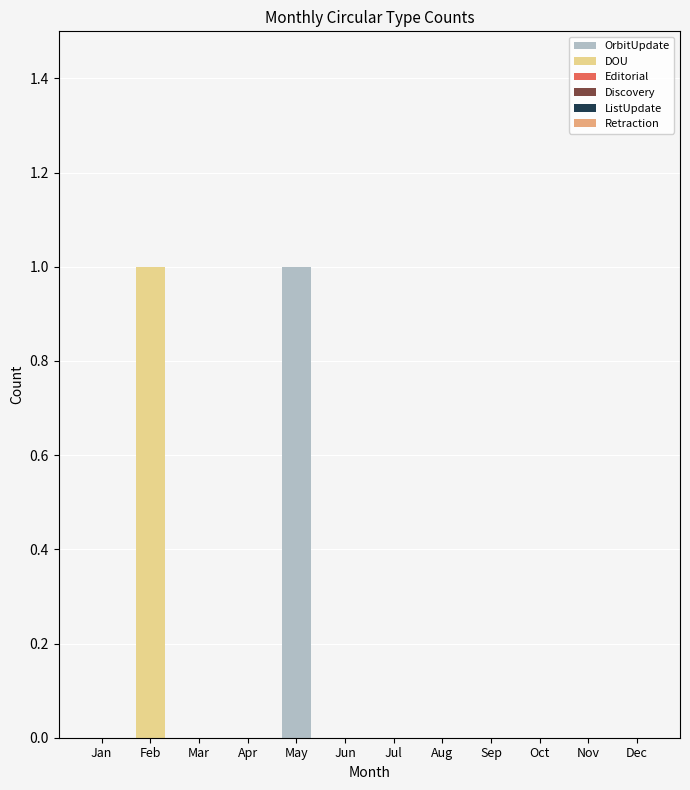

Is it true that OrbitUpdate equals 1 at Sep?

False